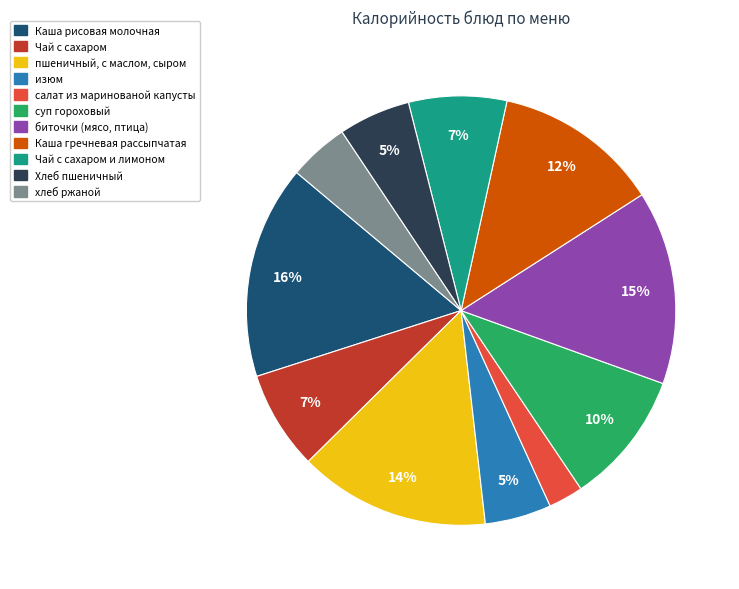

To the nearest percent, what portion does хлеб ржаной represent?

5%